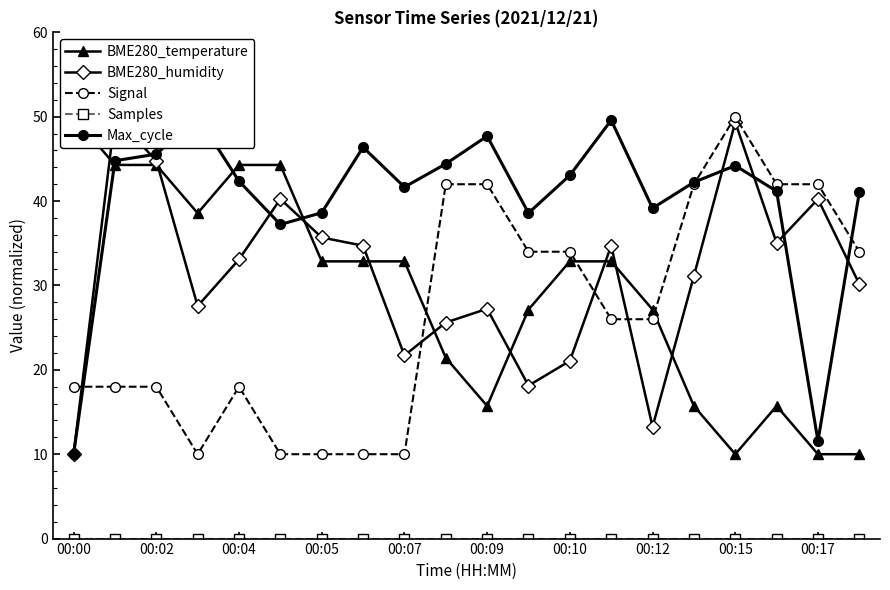

Does the chart have visible grid lines?

No